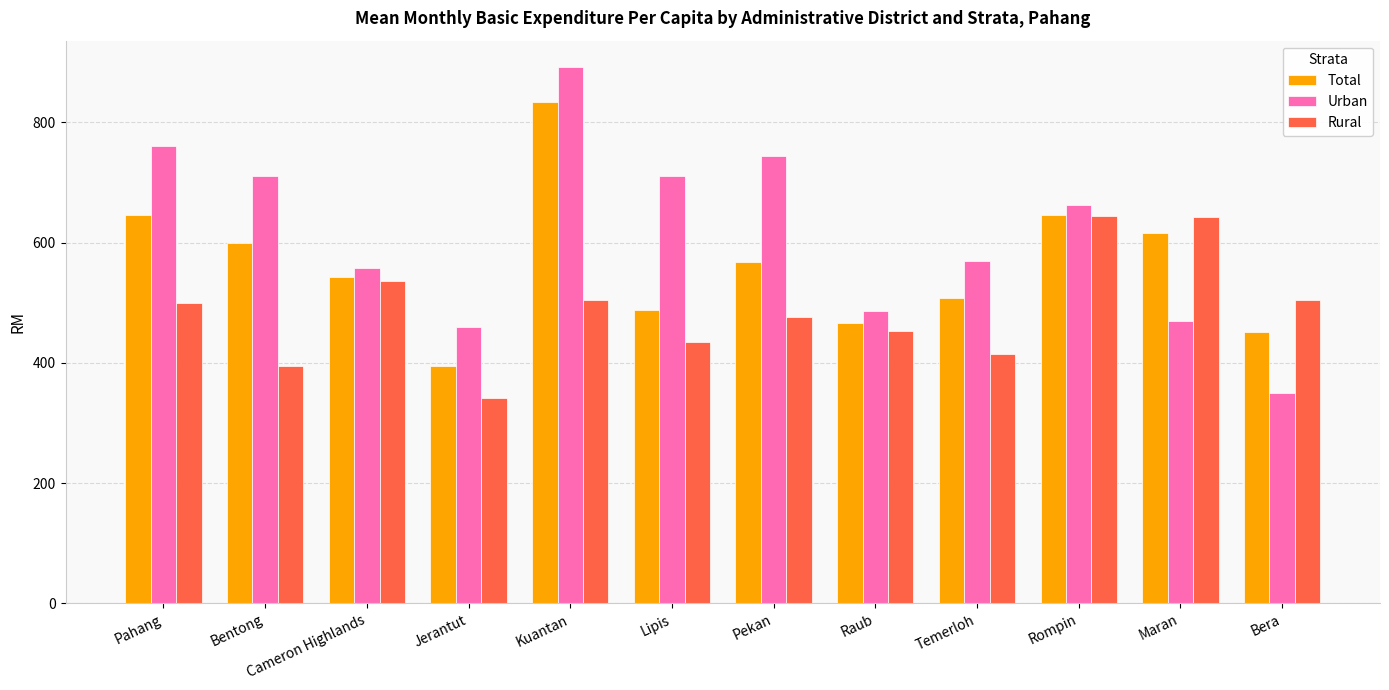

Is the value of Rural at Jerantut greater than the value of Total at Bentong?

No